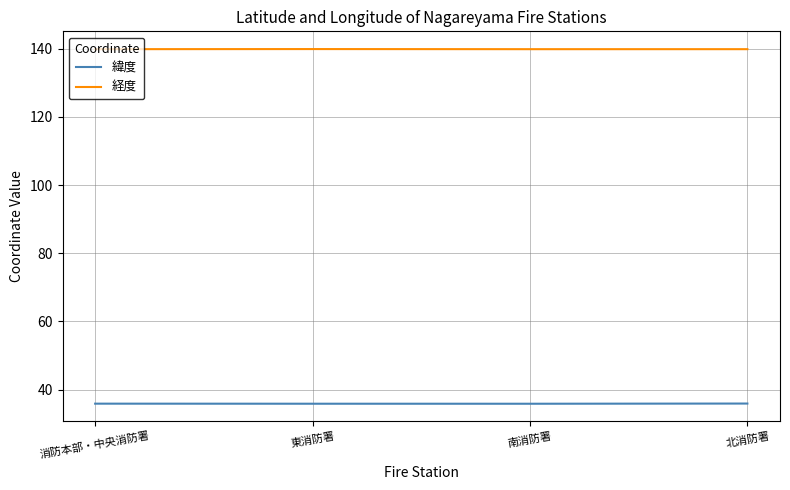

What are all the series names shown in the legend?

緯度, 経度